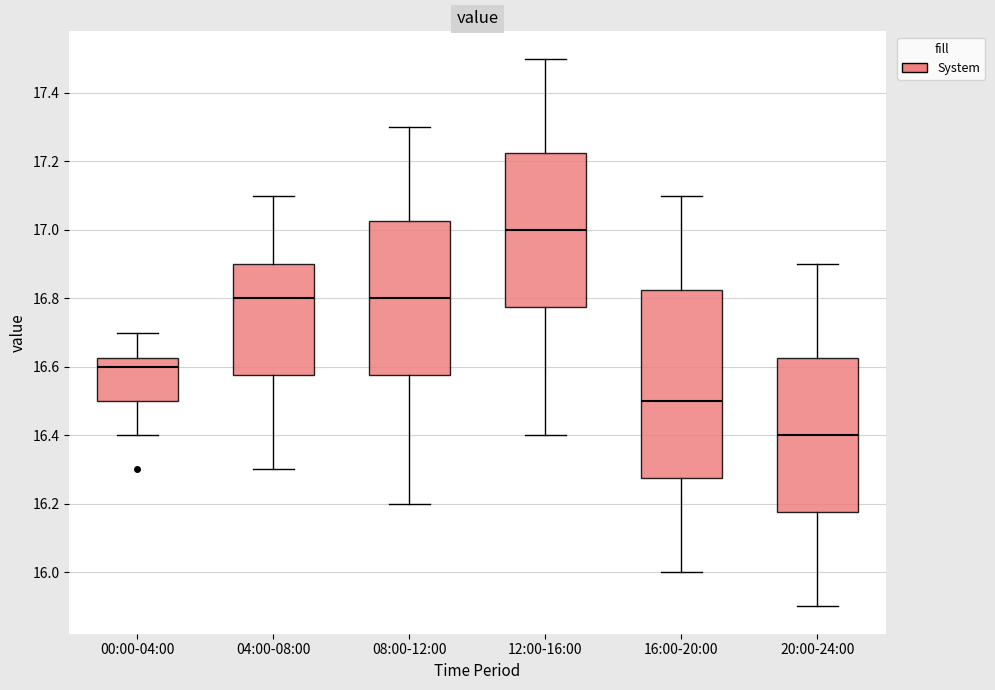

Where does the upper whisker of the box for 12:00-16:00 end on the y-axis? The values are not printed on the chart, so give them approximately, as read against the axis.

17.50